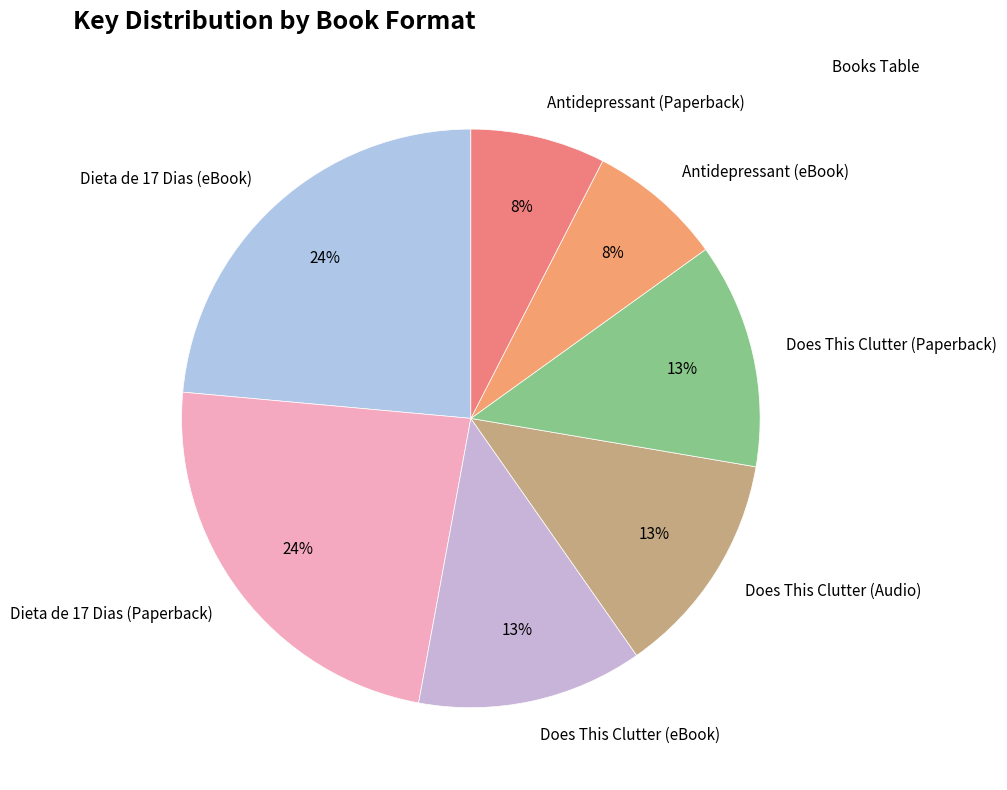

What is the ratio of the value at Antidepressant (eBook) to the value at Dieta de 17 Dias (eBook)?

0.3